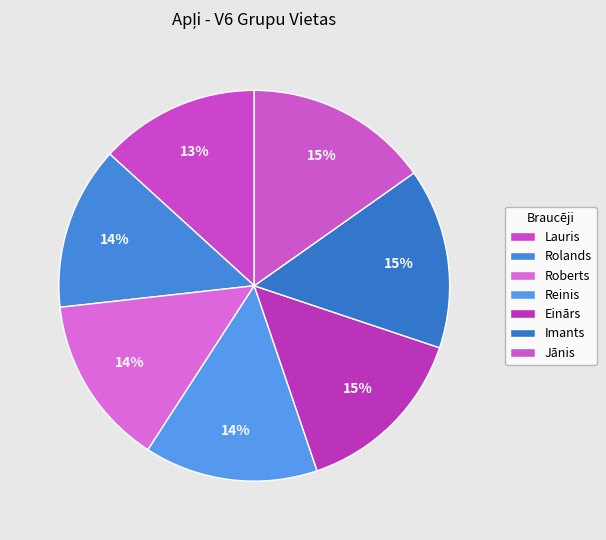

To the nearest percent, what is the average slice percentage?

14%